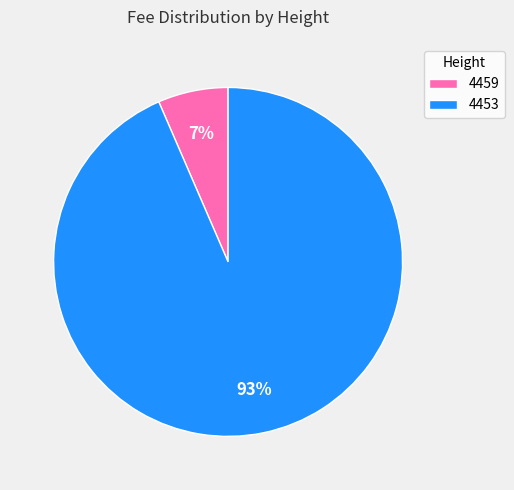

True or false: 4459 accounts for 1% of the total.

False